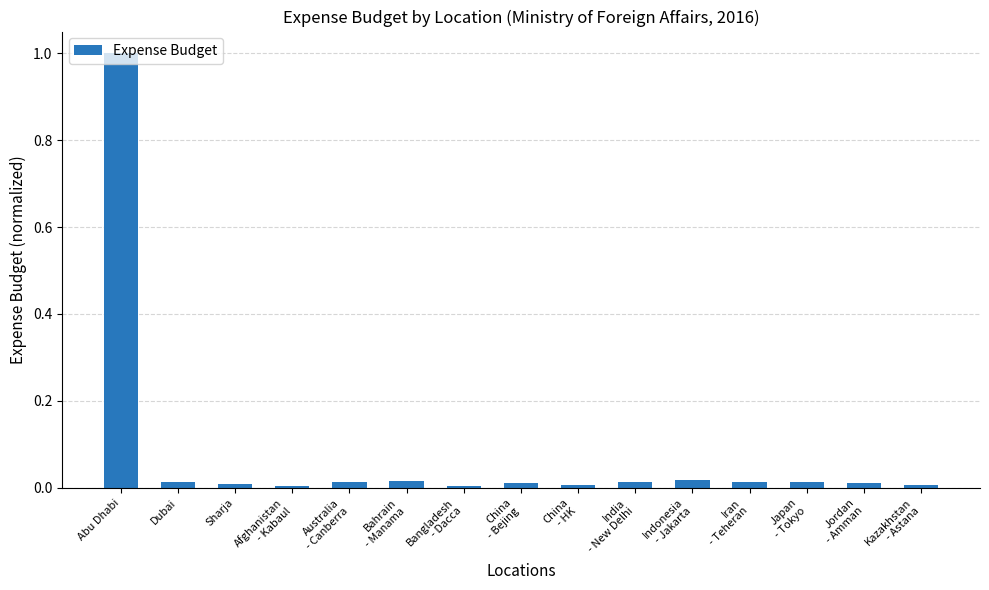

What is the label of the 6th bar from the left?

Bahrain
- Manama